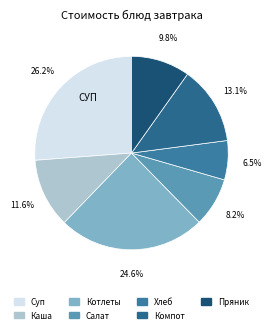

Is there a majority slice in this chart?

No